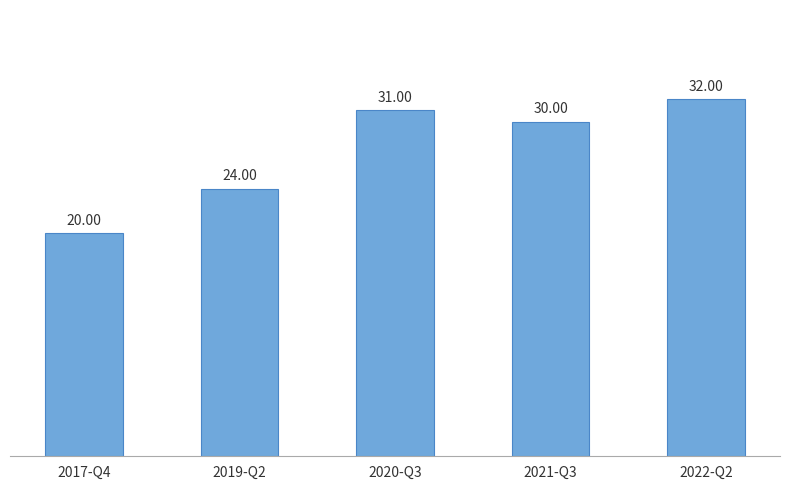

At which category does the chart reach its minimum across all series?

2017-Q4